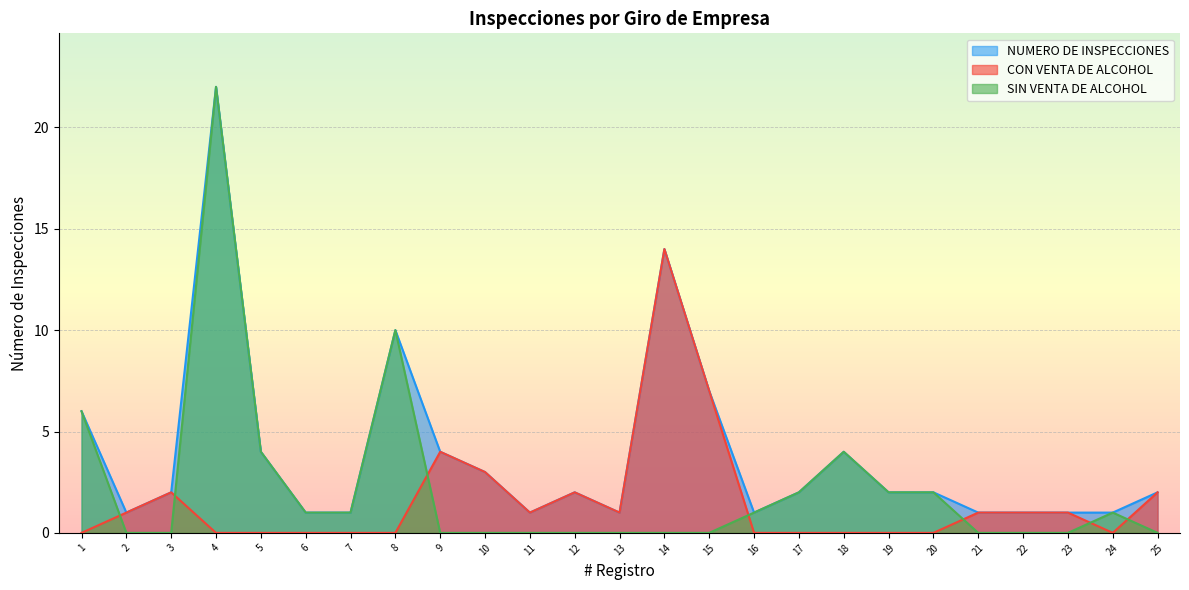

How many interior local peaks does the CON VENTA DE ALCOHOL series have?

4